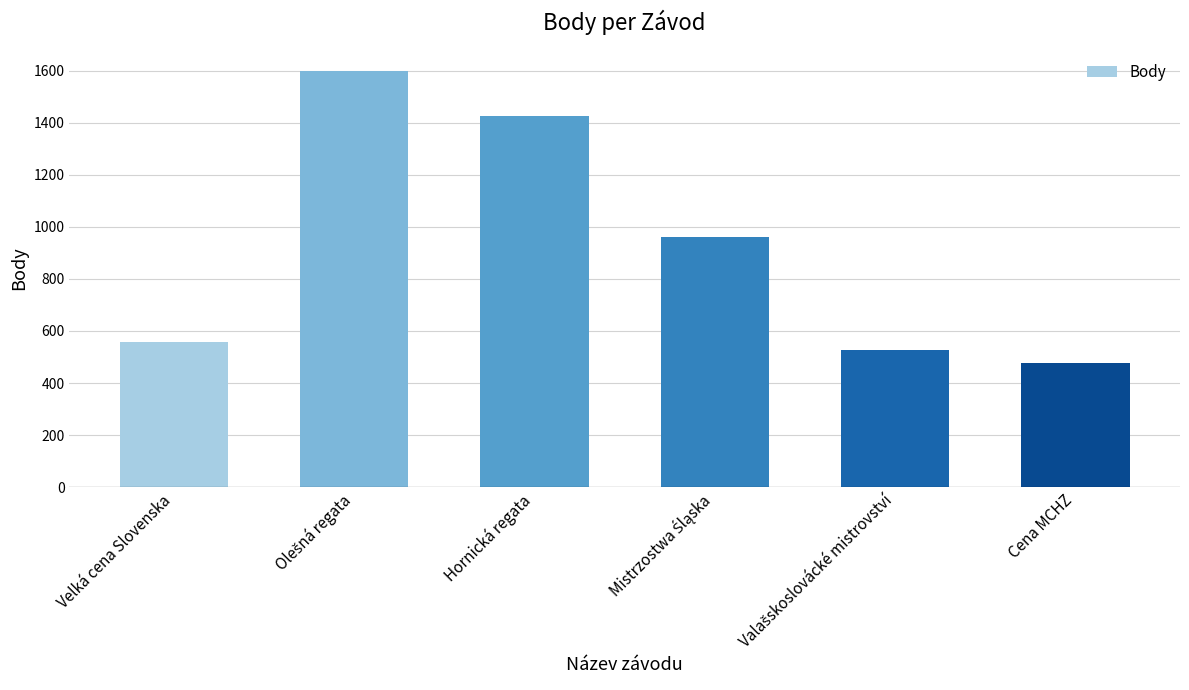

Read the value at Cena MCHZ, to the nearest 100.

500